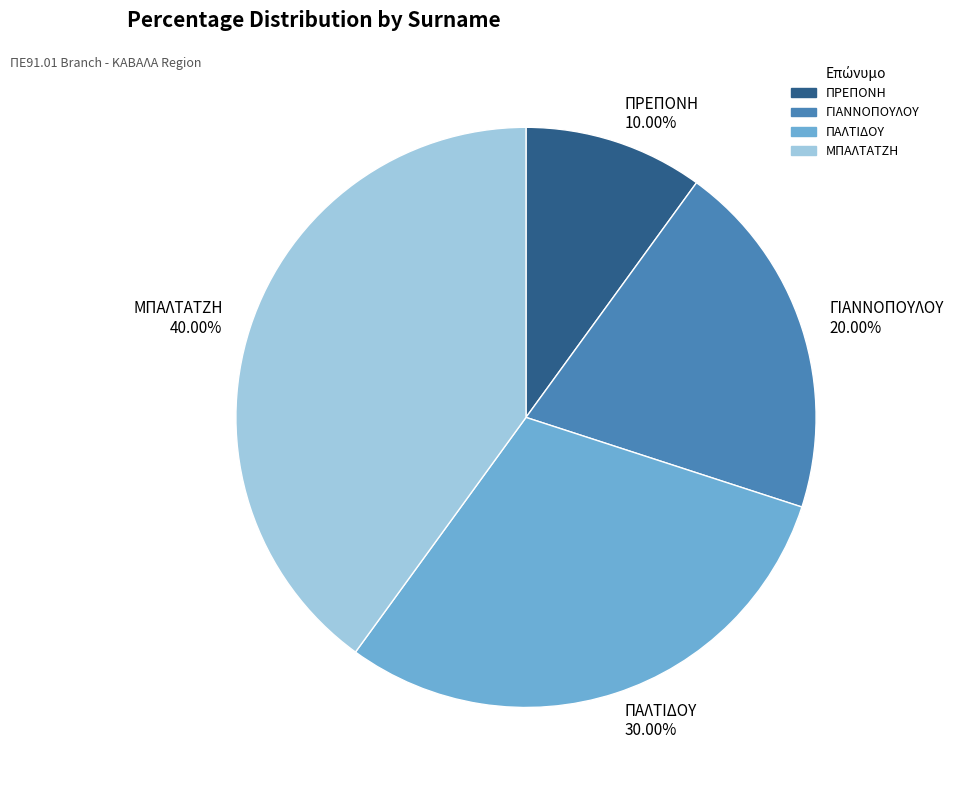

Is it true that ΜΠΑΛΤΑΤΖΗ is 32% of the pie?

False